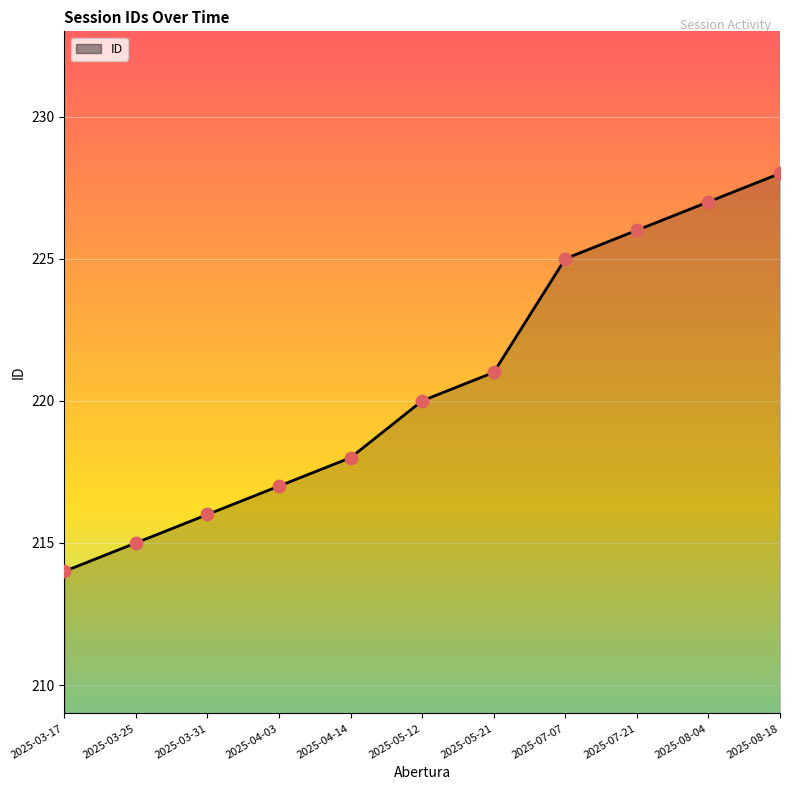

What is the change in value from 2025-05-21 to 2025-08-18?

+7